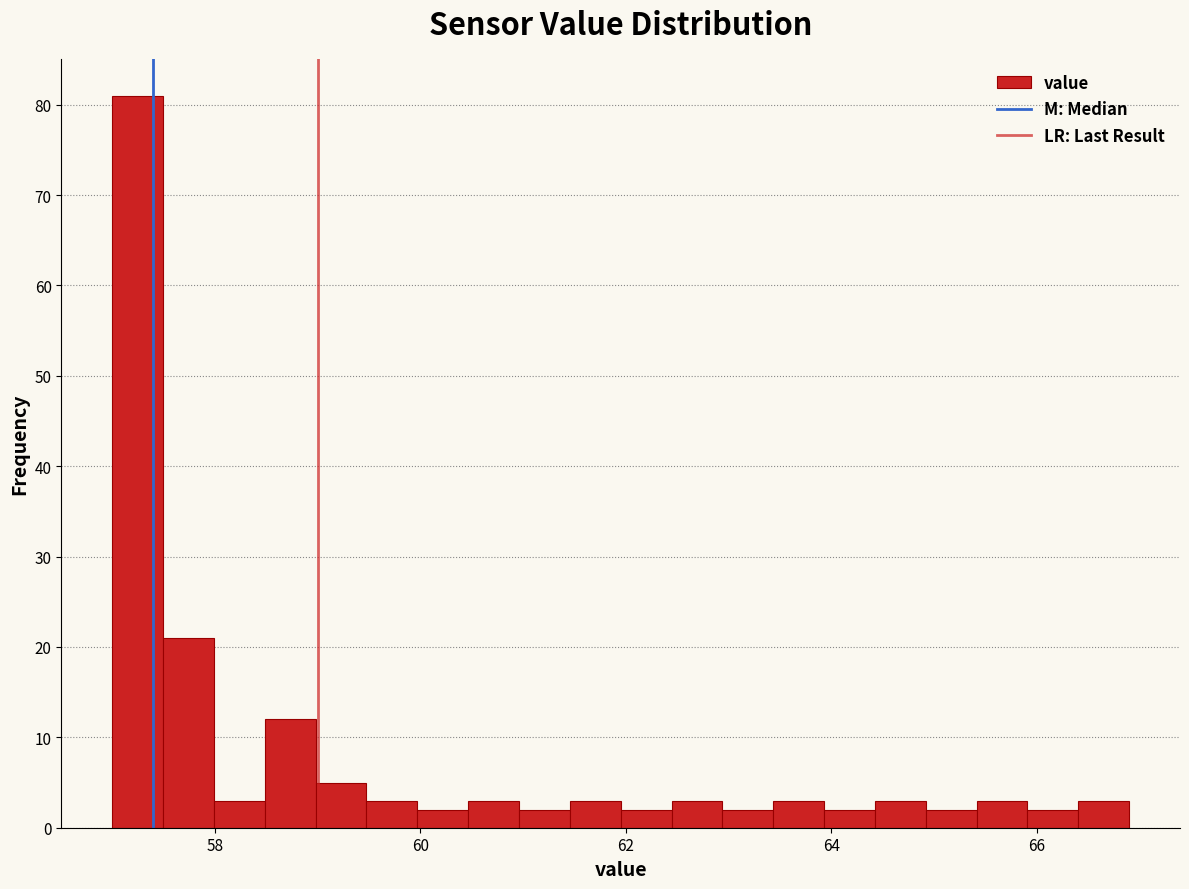

Read against the x-axis, roughly where is the centre of the tallest bar?

57.2